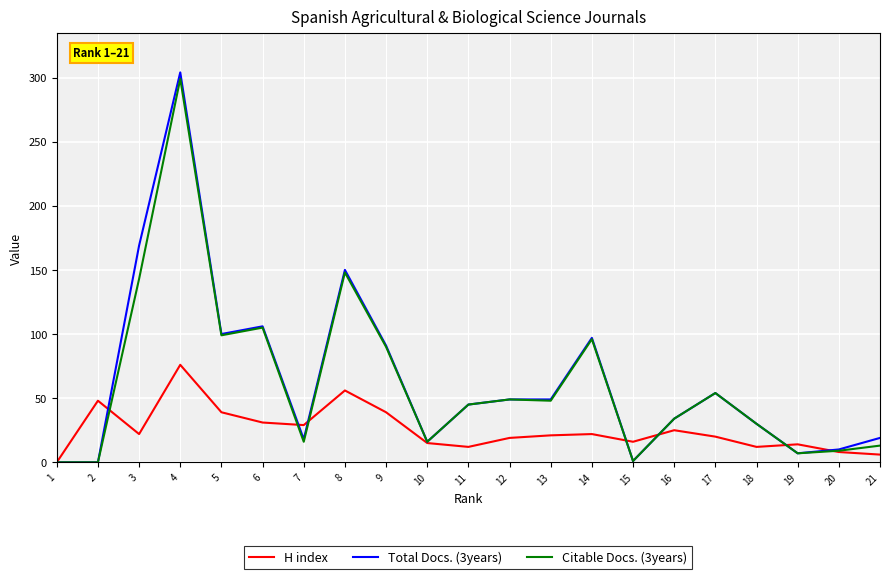

Between 8 and 18, which series saw the biggest shift?

Total Docs. (3years)